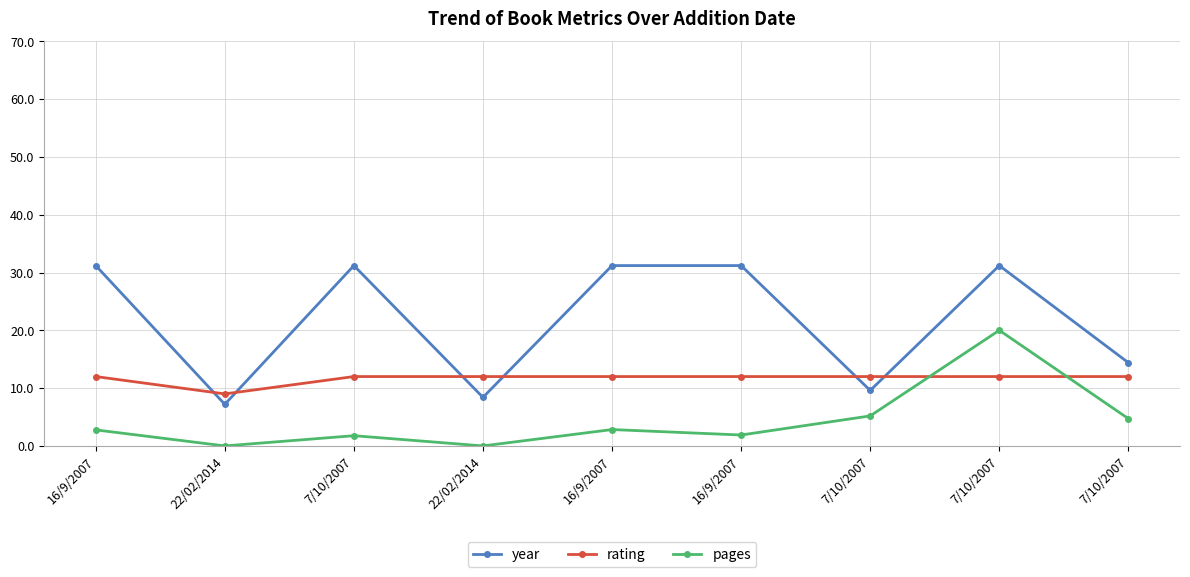

What is the approximate value of pages at 16/9/2007?

1.9